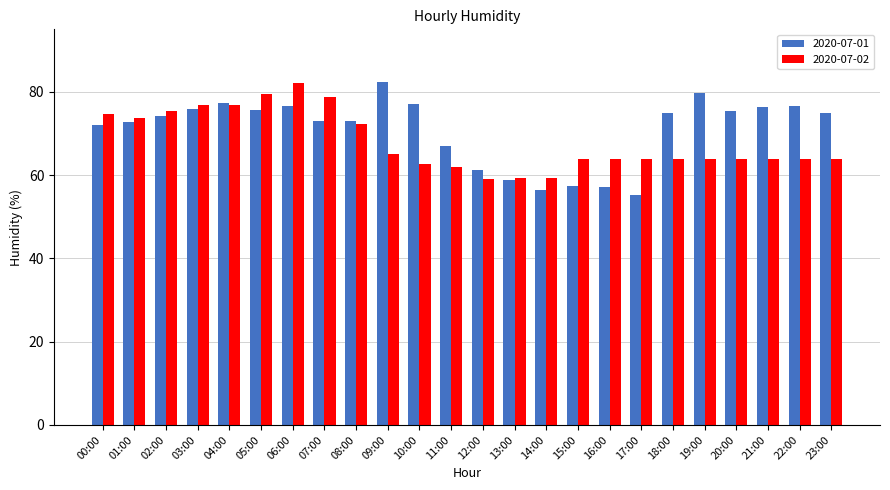

Rank the series at 15:00 from highest to lowest value.

2020-07-02, 2020-07-01